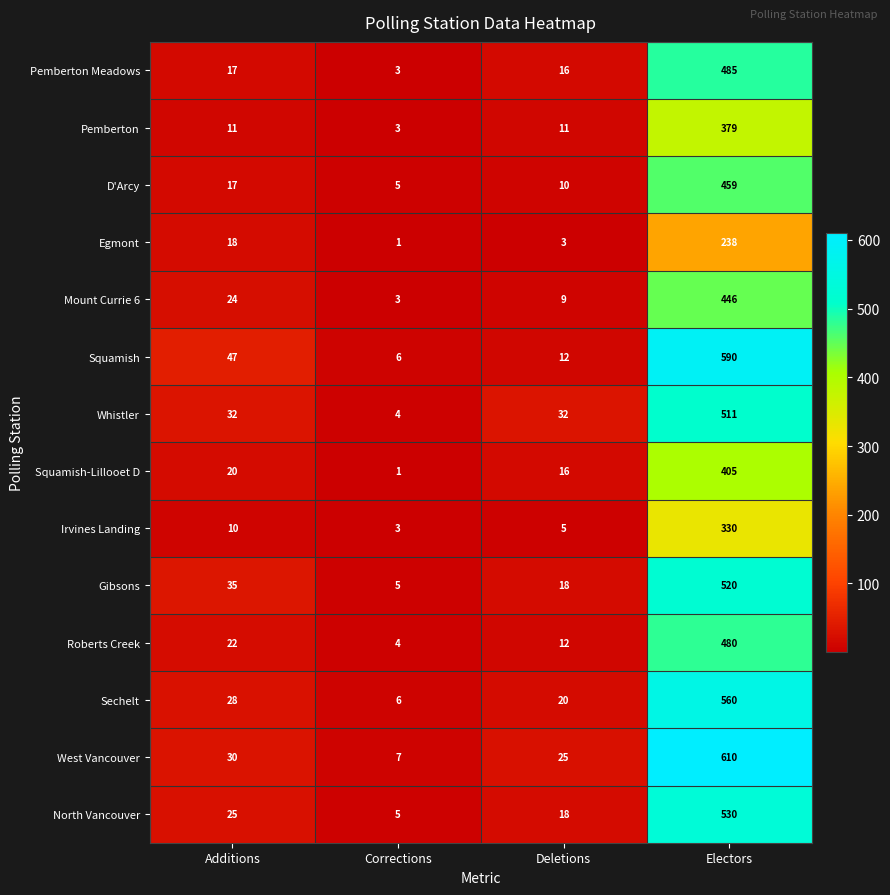

List the series in order of their peak value, lowest first.

Egmont, Irvines Landing, Pemberton, Squamish-Lillooet D, Mount Currie 6, D'Arcy, Roberts Creek, Pemberton Meadows, Whistler, Gibsons, North Vancouver, Sechelt, Squamish, West Vancouver